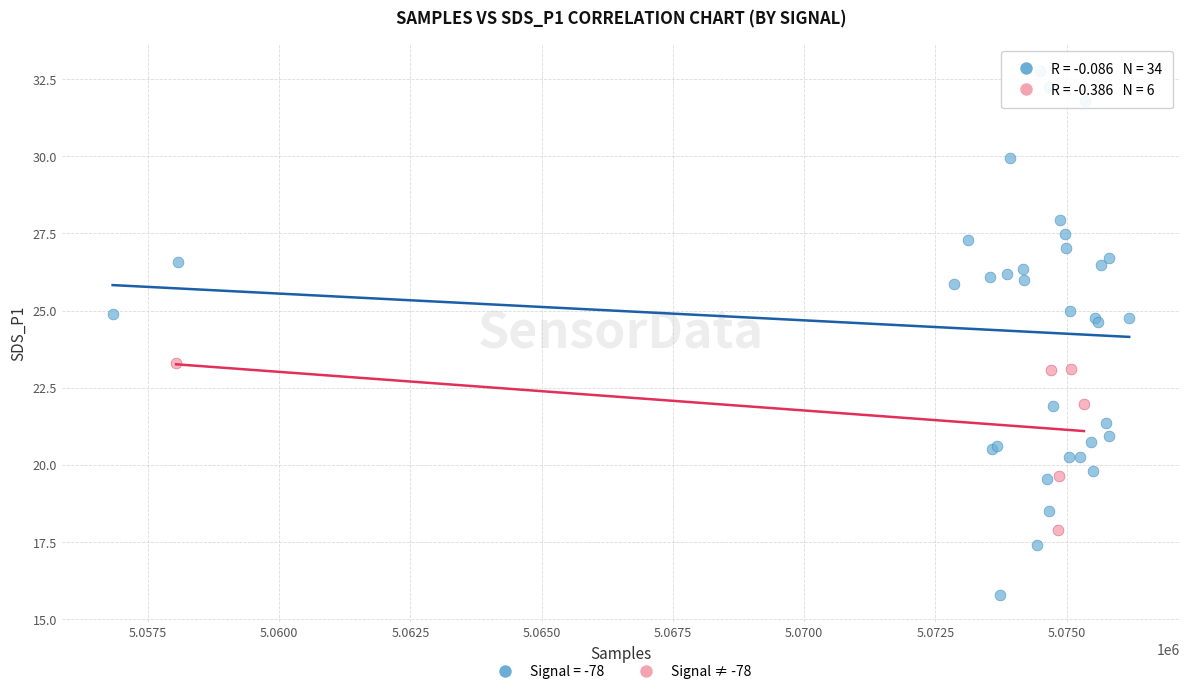

Which series has the widest spread of Y values?

Signal = -78